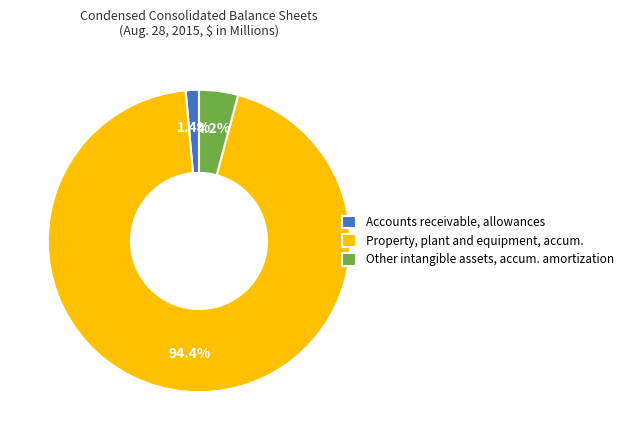

To the nearest percent, what is the difference between the largest and smallest slice percentages?

93%